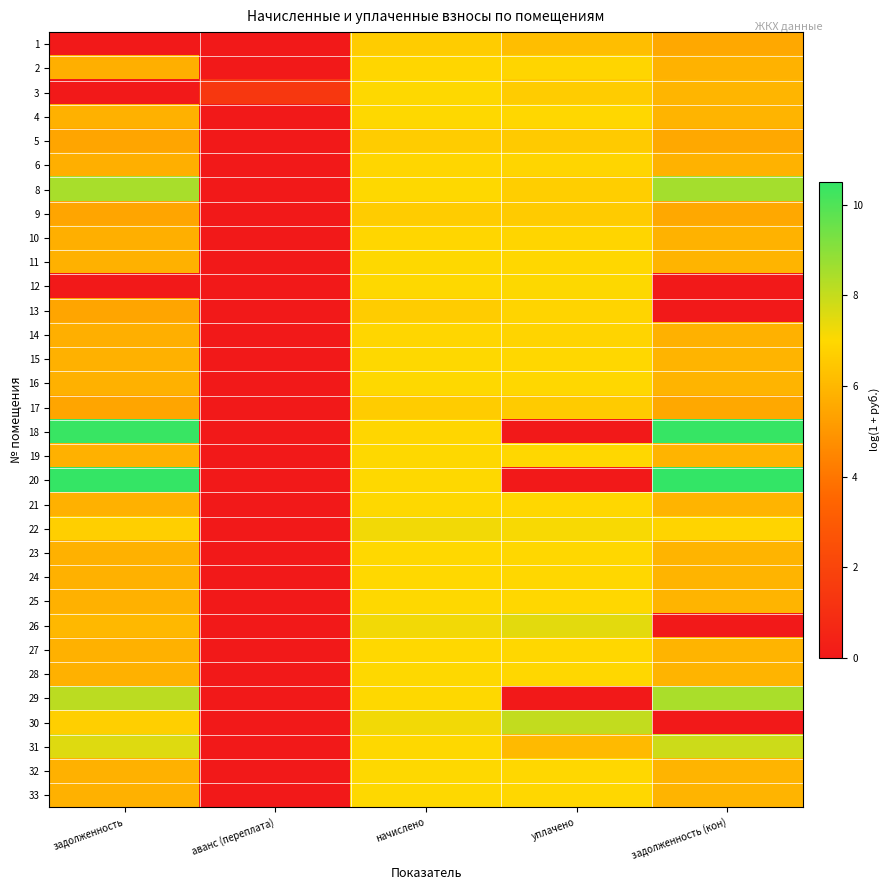

Count the number of categories in the chart.

5